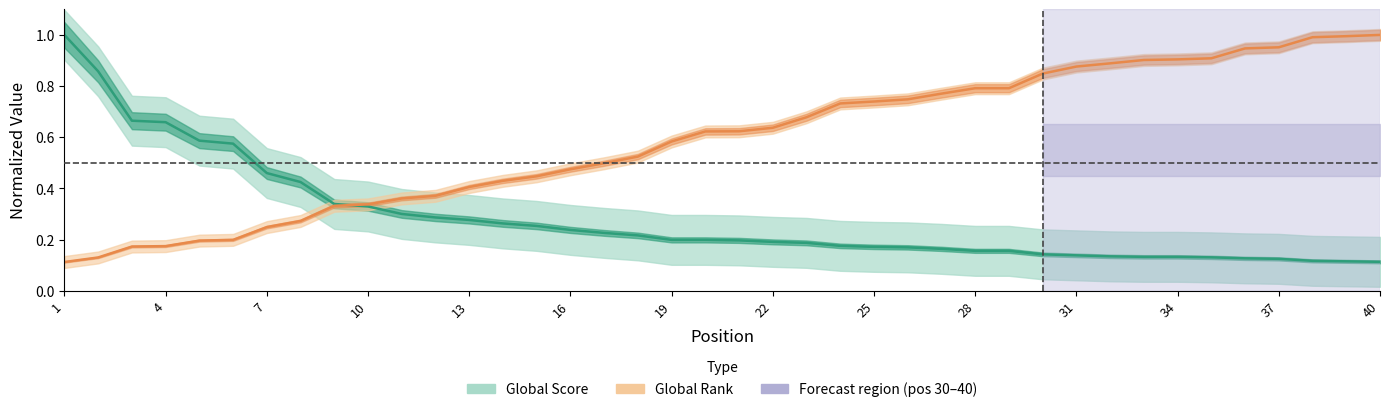

Reading left to right, list all the values displayed in this chart.

Global Score (normalized): 1.0	0.9	0.7	0.7	0.6	0.6	0.5	0.4	0.3	0.3	0.3	0.3	0.3	0.3	0.3	0.2	0.2	0.2	0.2	0.2	0.2	0.2	0.2	0.2	0.2	0.2	0.2	0.2	0.2	0.1	0.1	0.1	0.1	0.1	0.1	0.1	0.1	0.1	0.1	0.1
Global Rank (normalized): 0.1	0.1	0.2	0.2	0.2	0.2	0.2	0.3	0.3	0.3	0.4	0.4	0.4	0.4	0.4	0.5	0.5	0.5	0.6	0.6	0.6	0.6	0.7	0.7	0.7	0.7	0.8	0.8	0.8	0.8	0.9	0.9	0.9	0.9	0.9	0.9	1.0	1.0	1.0	1.0